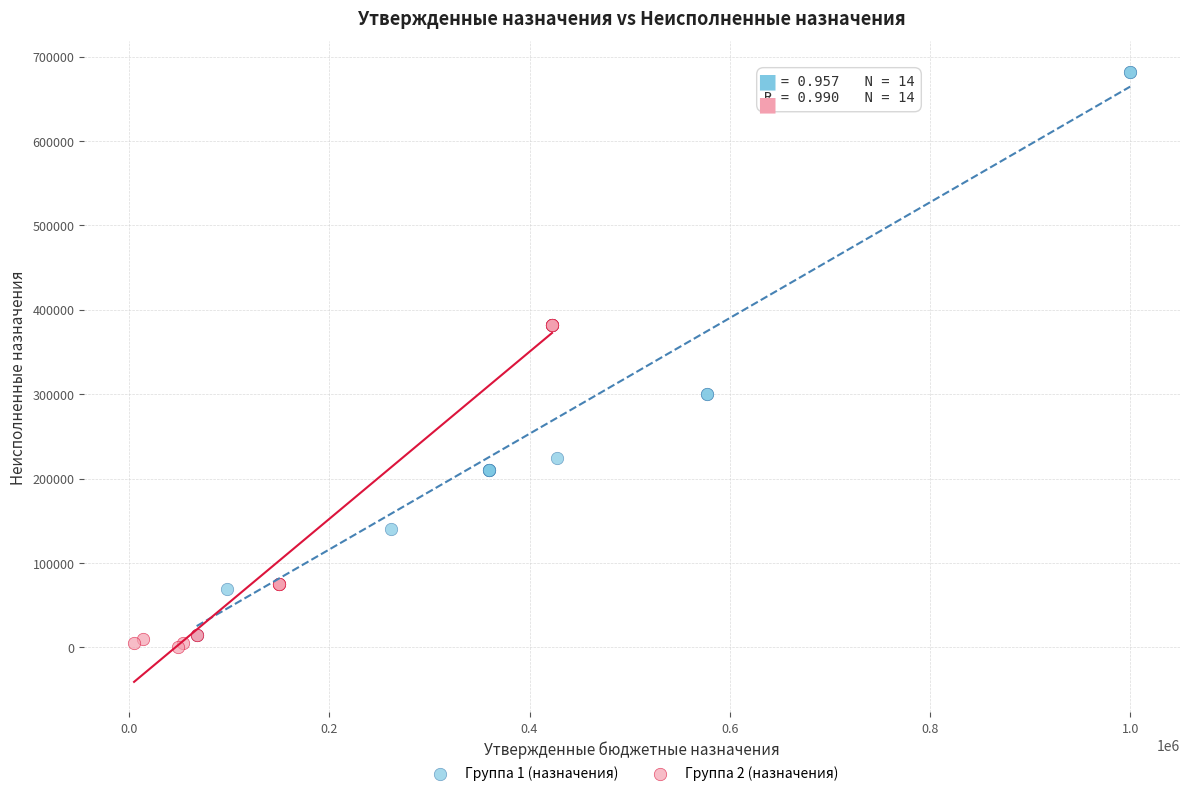

Which series has the largest Y range (max minus min)?

Группа 1 (назначения)